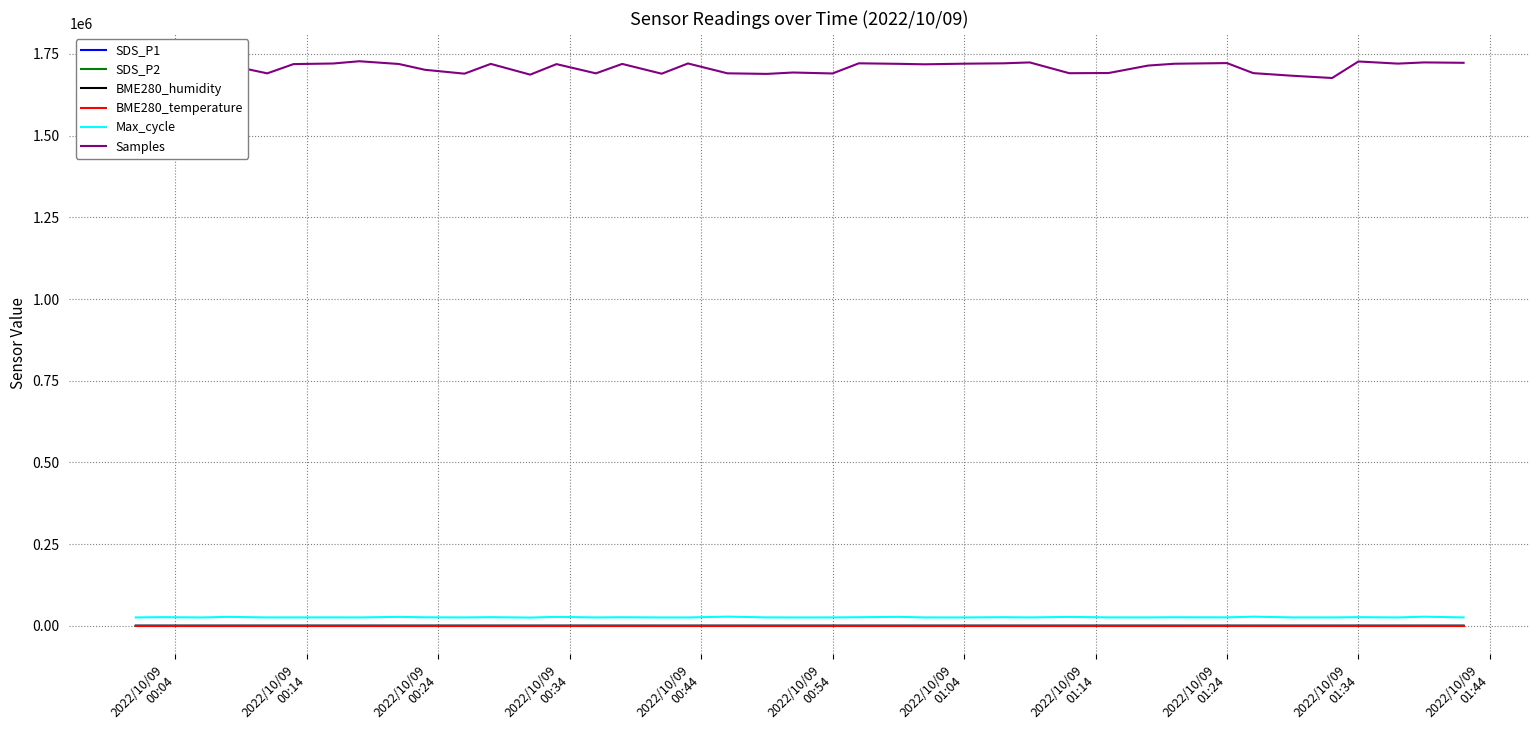

At how many categories does at least one series exceed 468107?

40